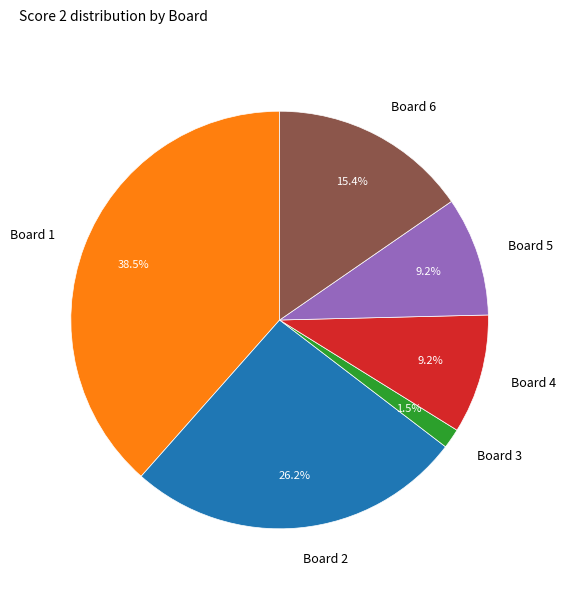

To the nearest percent, what is the difference between the Board 3 and Board 5 slice percentages?

8%